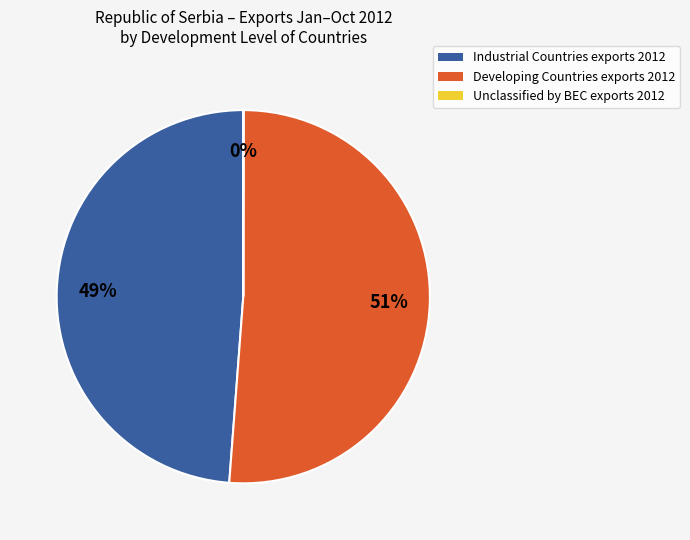

Which slice represents more than half of the pie?

Developing Countries exports 2012